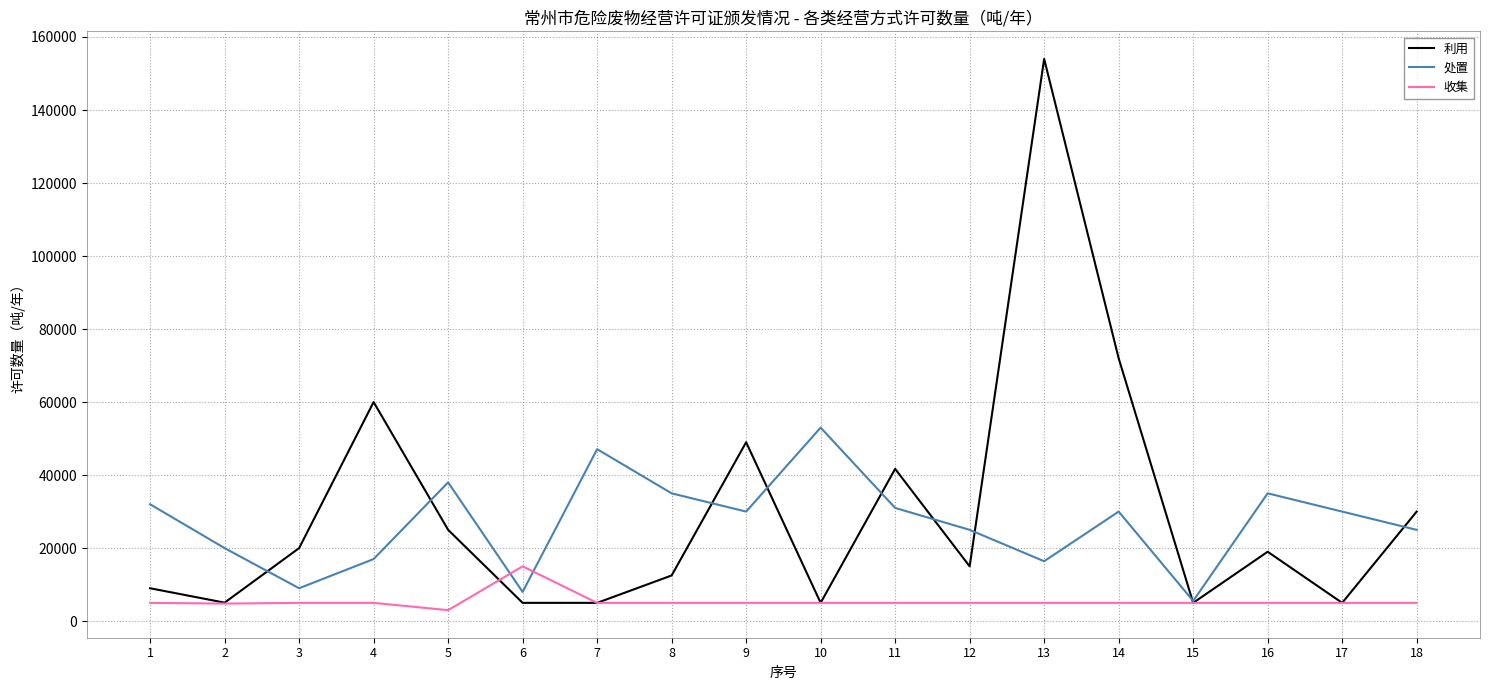

Read the 收集 value at 2.

4800